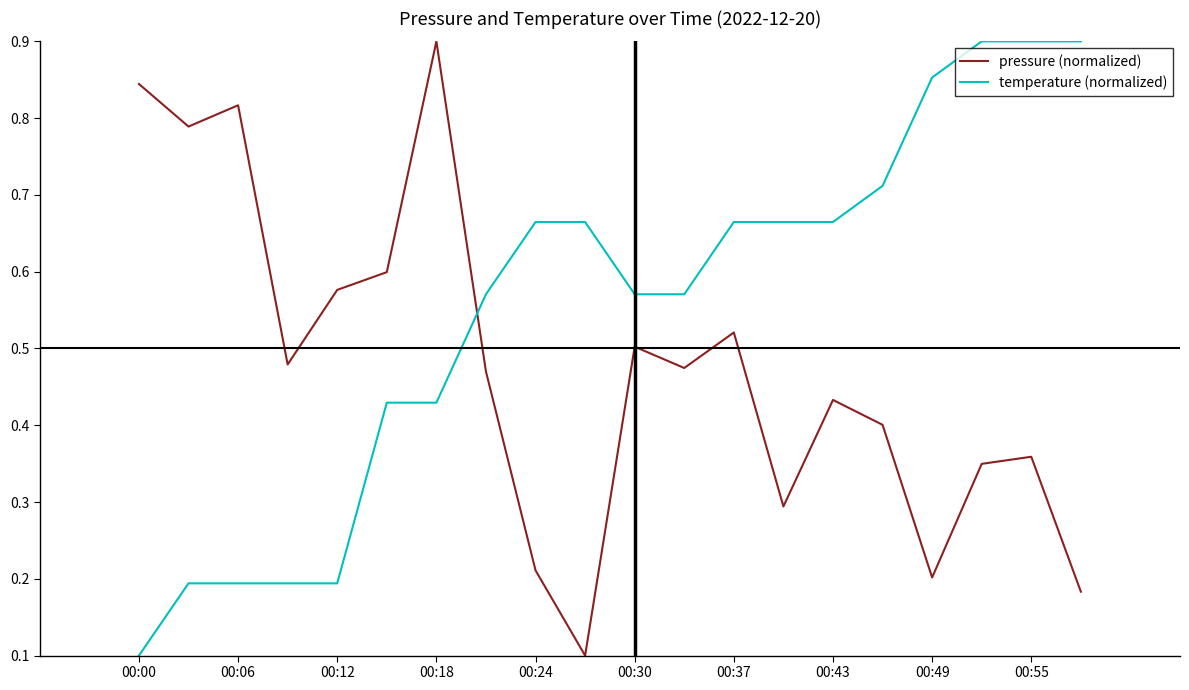

True or false: pressure (normalized) and temperature (normalized) intersect in this chart.

True